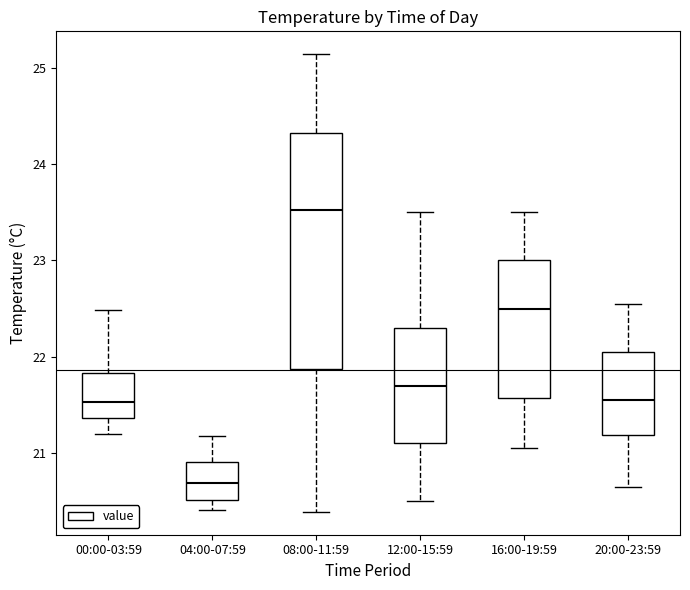

Which box is the tallest, from its lower edge to its upper edge?

08:00-11:59